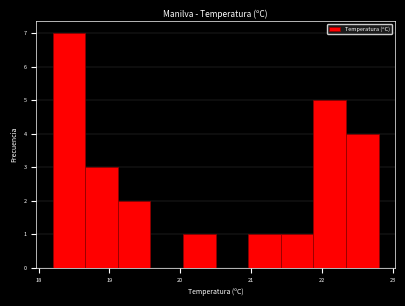

How tall is the bar that spans 20.96 to 21.42 on the x-axis? Neither the bar edges nor the heights are printed on the chart, so give them approximately, as read against the axes.

1